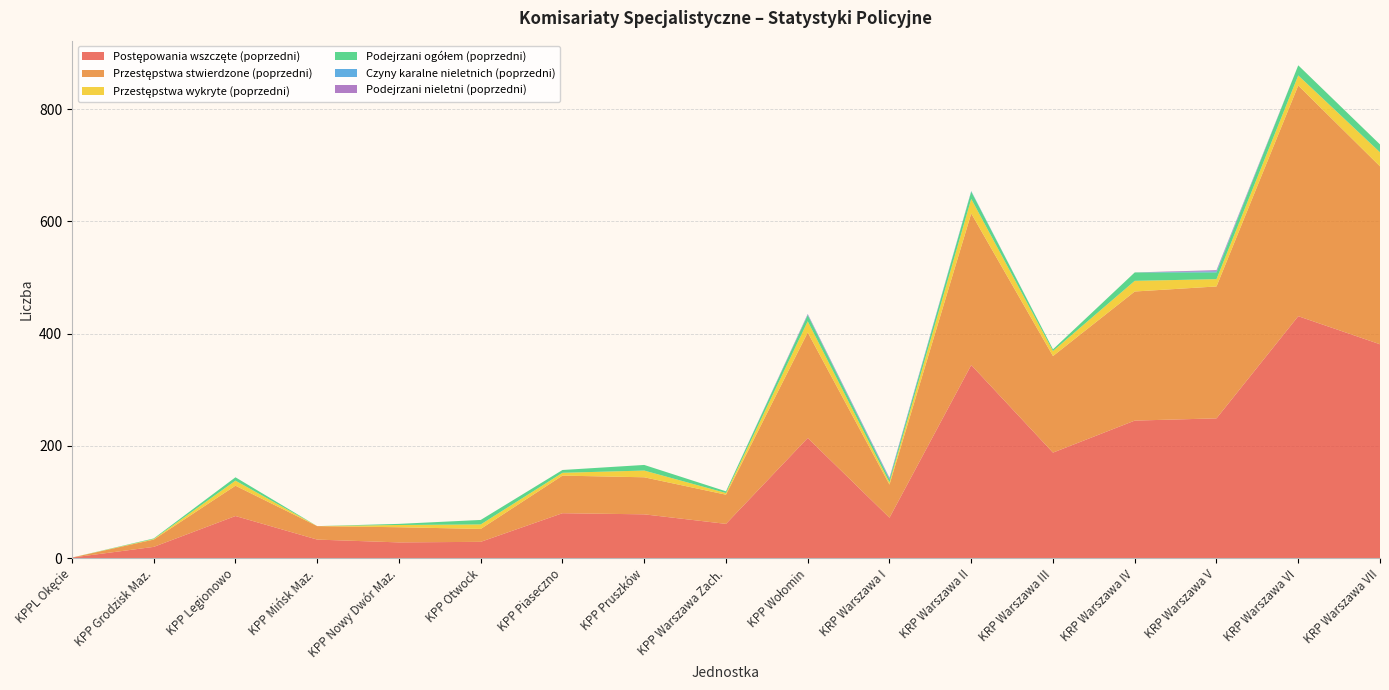

Reading left to right, what are all the values shown in this chart?

Postępowania wszczęte (poprzedni): KPPL Okęcie=1	KPP Grodzisk Maz.=20	KPP Legionowo=75	KPP Mińsk Maz.=33	KPP Nowy Dwór Maz.=28	KPP Otwock=29	KPP Piaseczno=80	KPP Pruszków=78	KPP Warszawa Zach.=61	KPP Wołomin=214	KRP Warszawa I=72	KRP Warszawa II=344	KRP Warszawa III=188	KRP Warszawa IV=245	KRP Warszawa V=249	KRP Warszawa VI=431	KRP Warszawa VII=381
Przestępstwa stwierdzone (poprzedni): KPPL Okęcie=0	KPP Grodzisk Maz.=13	KPP Legionowo=54	KPP Mińsk Maz.=24	KPP Nowy Dwór Maz.=27	KPP Otwock=23	KPP Piaseczno=67	KPP Pruszków=66	KPP Warszawa Zach.=52	KPP Wołomin=188	KRP Warszawa I=59	KRP Warszawa II=270	KRP Warszawa III=172	KRP Warszawa IV=230	KRP Warszawa V=235	KRP Warszawa VI=411	KRP Warszawa VII=317
Przestępstwa wykryte (poprzedni): KPPL Okęcie=0	KPP Grodzisk Maz.=1	KPP Legionowo=9	KPP Mińsk Maz.=0	KPP Nowy Dwór Maz.=4	KPP Otwock=8	KPP Piaseczno=5	KPP Pruszków=12	KPP Warszawa Zach.=3	KPP Wołomin=20	KRP Warszawa I=4	KRP Warszawa II=26	KRP Warszawa III=9	KRP Warszawa IV=19	KRP Warszawa V=13	KRP Warszawa VI=18	KRP Warszawa VII=25
Podejrzani ogółem (poprzedni): KPPL Okęcie=0	KPP Grodzisk Maz.=1	KPP Legionowo=6	KPP Mińsk Maz.=0	KPP Nowy Dwór Maz.=2	KPP Otwock=8	KPP Piaseczno=5	KPP Pruszków=10	KPP Warszawa Zach.=3	KPP Wołomin=11	KRP Warszawa I=5	KRP Warszawa II=13	KRP Warszawa III=3	KRP Warszawa IV=15	KRP Warszawa V=12	KRP Warszawa VI=18	KRP Warszawa VII=14
Czyny karalne nieletnich (poprzedni): KPPL Okęcie=0	KPP Grodzisk Maz.=0	KPP Legionowo=0	KPP Mińsk Maz.=0	KPP Nowy Dwór Maz.=0	KPP Otwock=0	KPP Piaseczno=0	KPP Pruszków=0	KPP Warszawa Zach.=0	KPP Wołomin=1	KRP Warszawa I=2	KRP Warszawa II=1	KRP Warszawa III=0	KRP Warszawa IV=0	KRP Warszawa V=2	KRP Warszawa VI=0	KRP Warszawa VII=0
Podejrzani nieletni (poprzedni): KPPL Okęcie=0	KPP Grodzisk Maz.=0	KPP Legionowo=0	KPP Mińsk Maz.=0	KPP Nowy Dwór Maz.=0	KPP Otwock=0	KPP Piaseczno=0	KPP Pruszków=0	KPP Warszawa Zach.=0	KPP Wołomin=1	KRP Warszawa I=1	KRP Warszawa II=0	KRP Warszawa III=0	KRP Warszawa IV=0	KRP Warszawa V=2	KRP Warszawa VI=0	KRP Warszawa VII=0